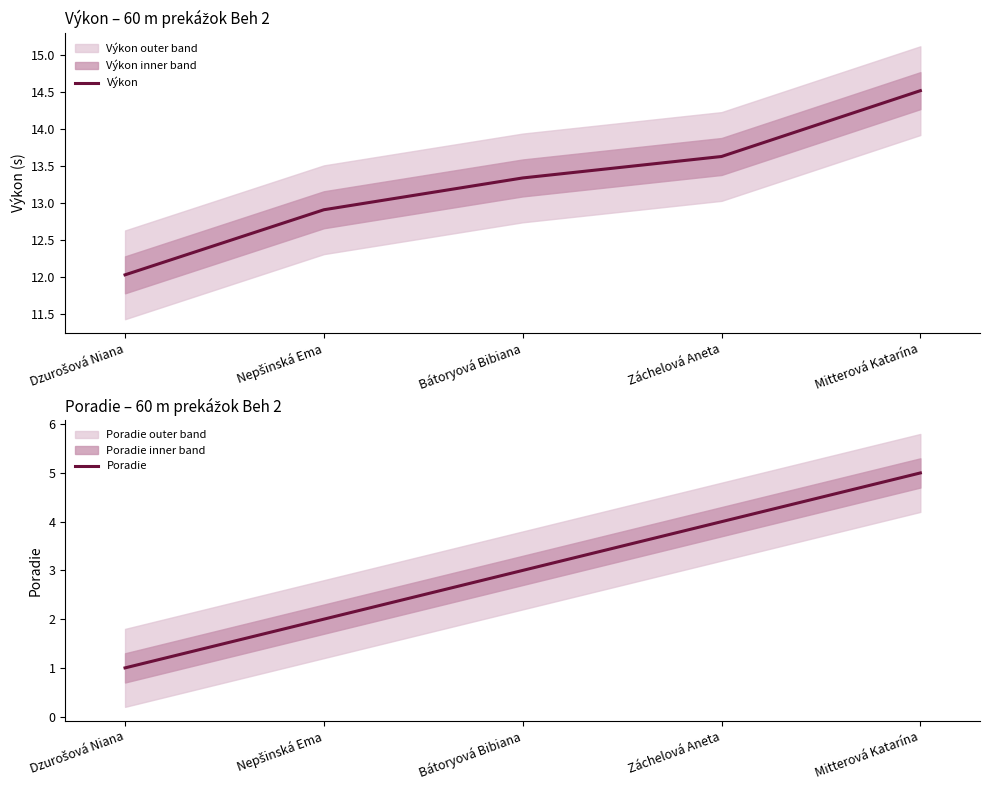

What is the difference between the maximum and minimum values in the Poradie series?

4